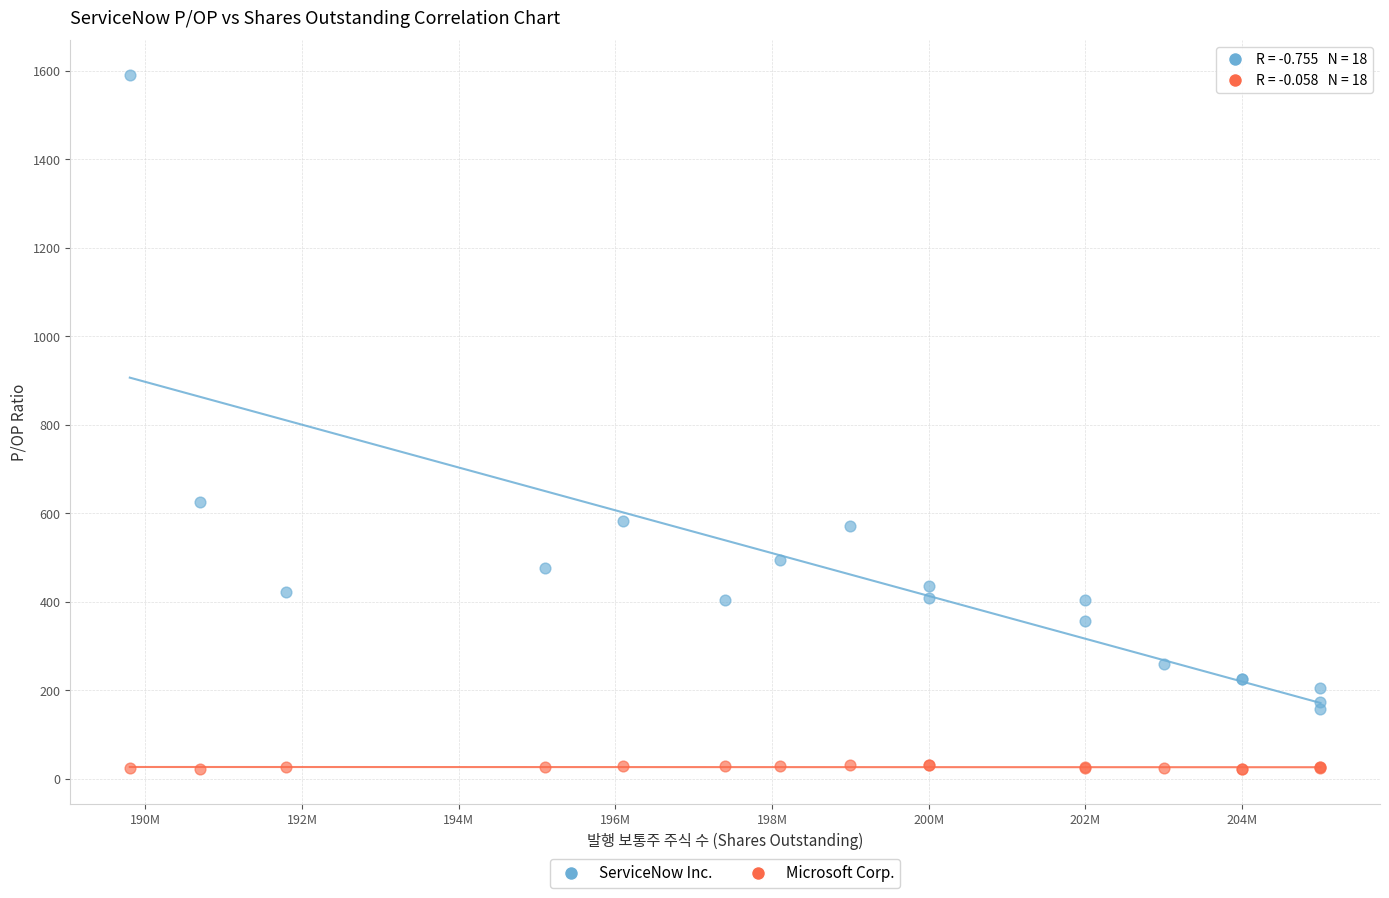

Across all series, what Y value is closest to 806?

625.5